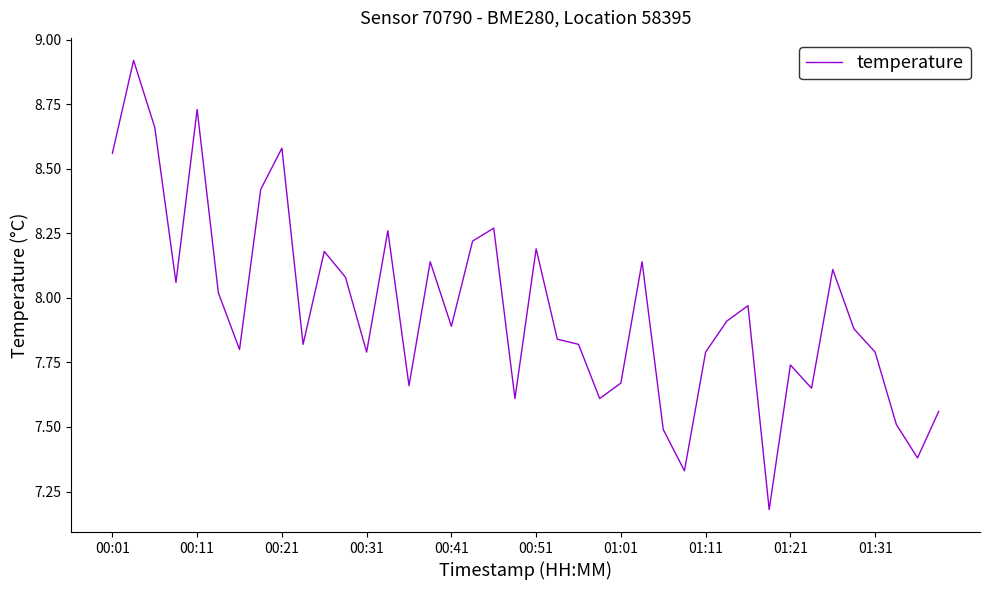

How many lines are shown in the chart?

1